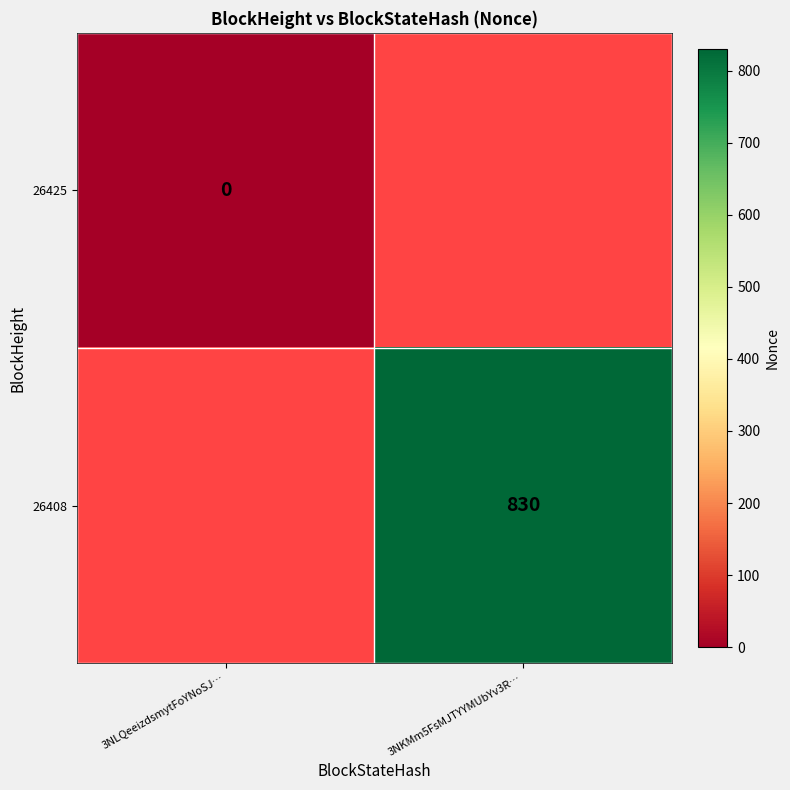

The value of 26408 at 3NKMm5FsMJTYYMUbYv3R… is 1152. True or false?

False